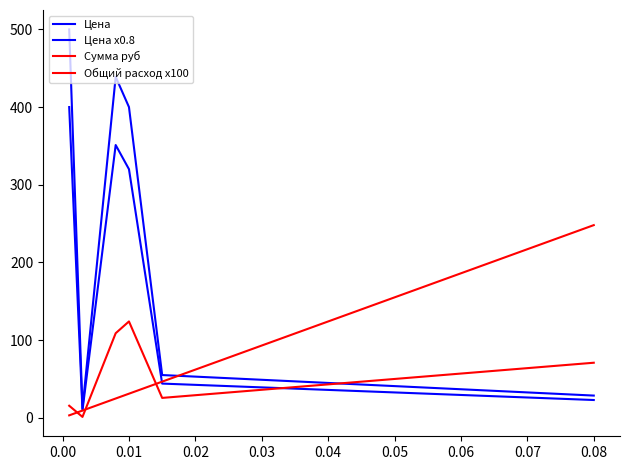

How many lines are shown in the chart?

4